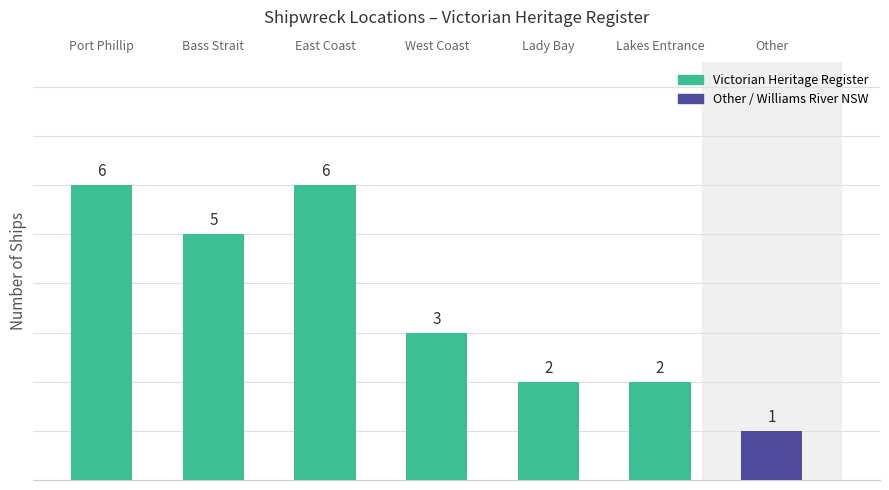

What is the greatest value displayed?

6